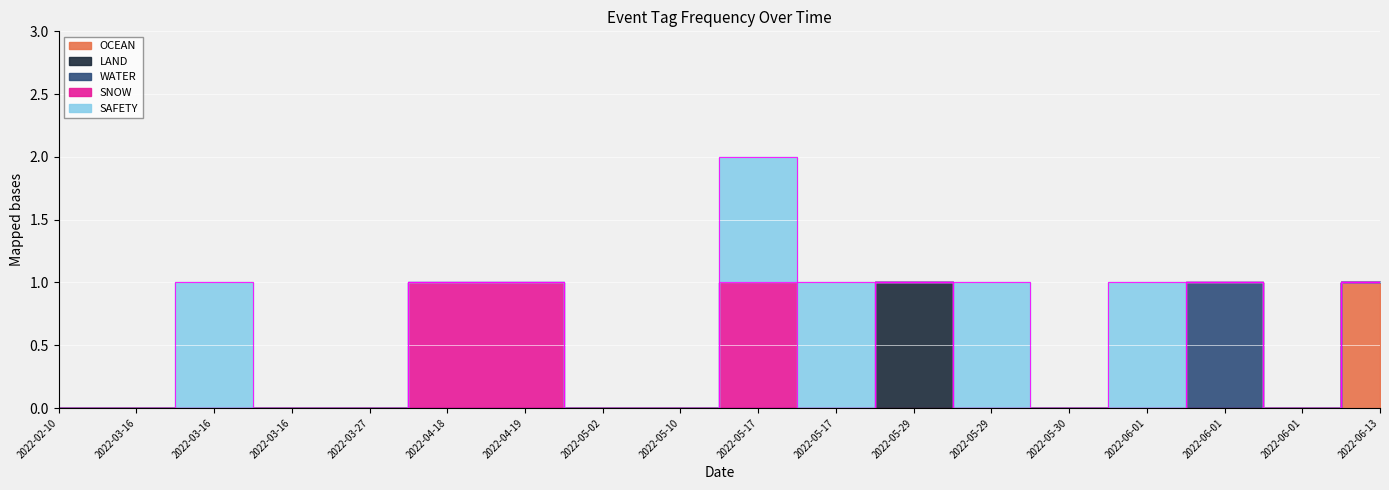

Count the number of data series in this chart.

5